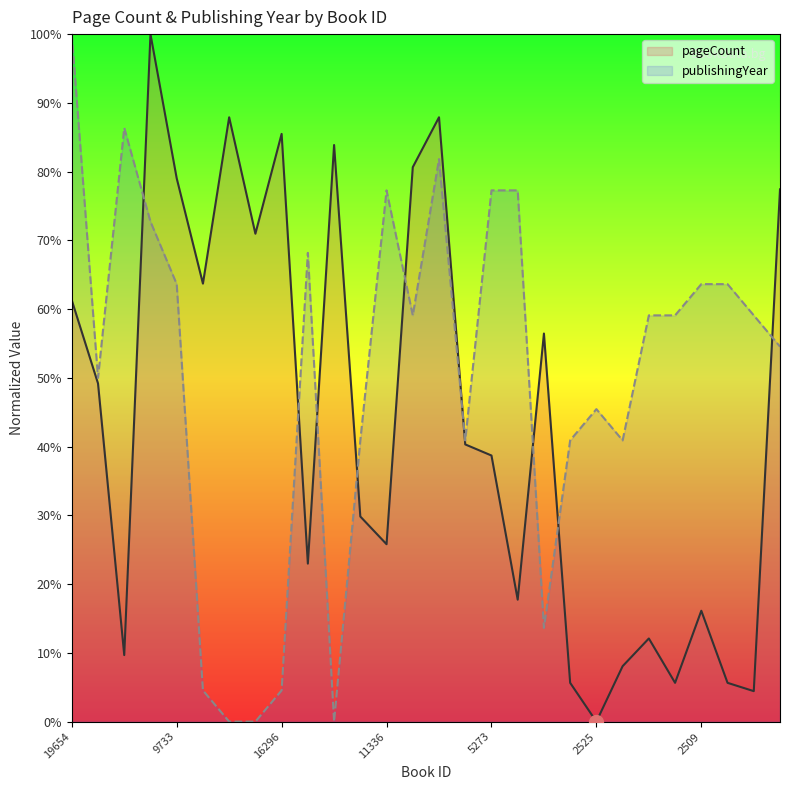

Which series has the largest total across all categories?

publishingYear